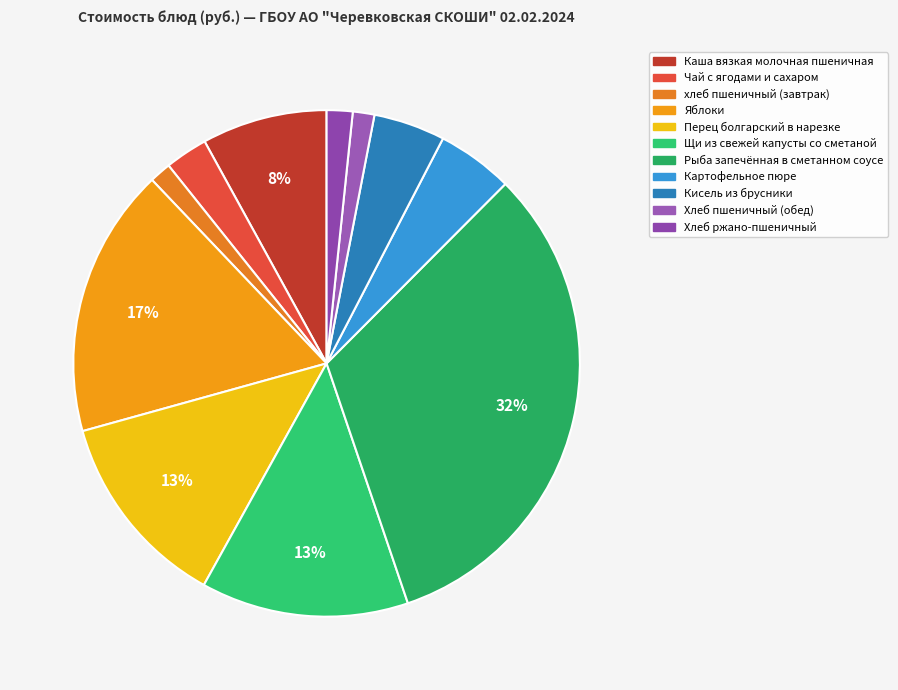

Approximately how many times larger is the value at Кисель из брусники compared to Картофельное пюре?

0.9